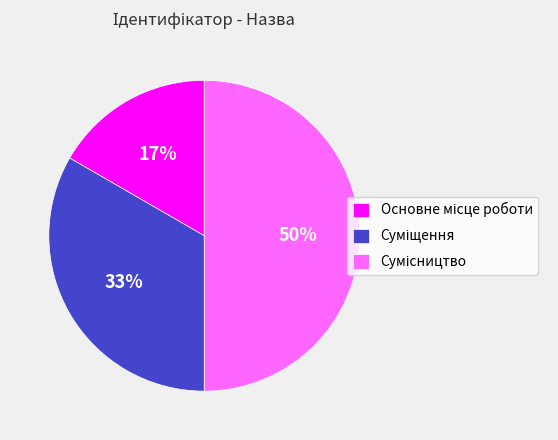

To the nearest percent, what is the average slice percentage?

33%